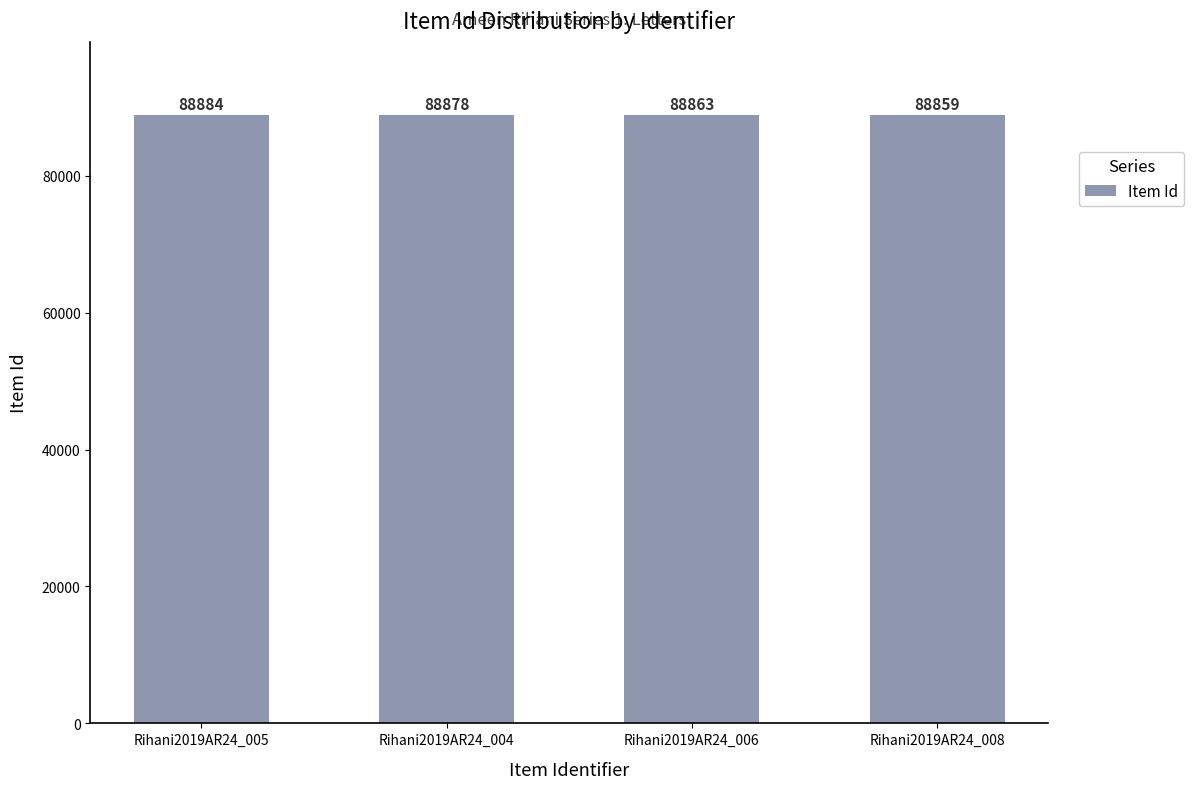

What is the change in value from Rihani2019AR24_005 to Rihani2019AR24_008?

-25